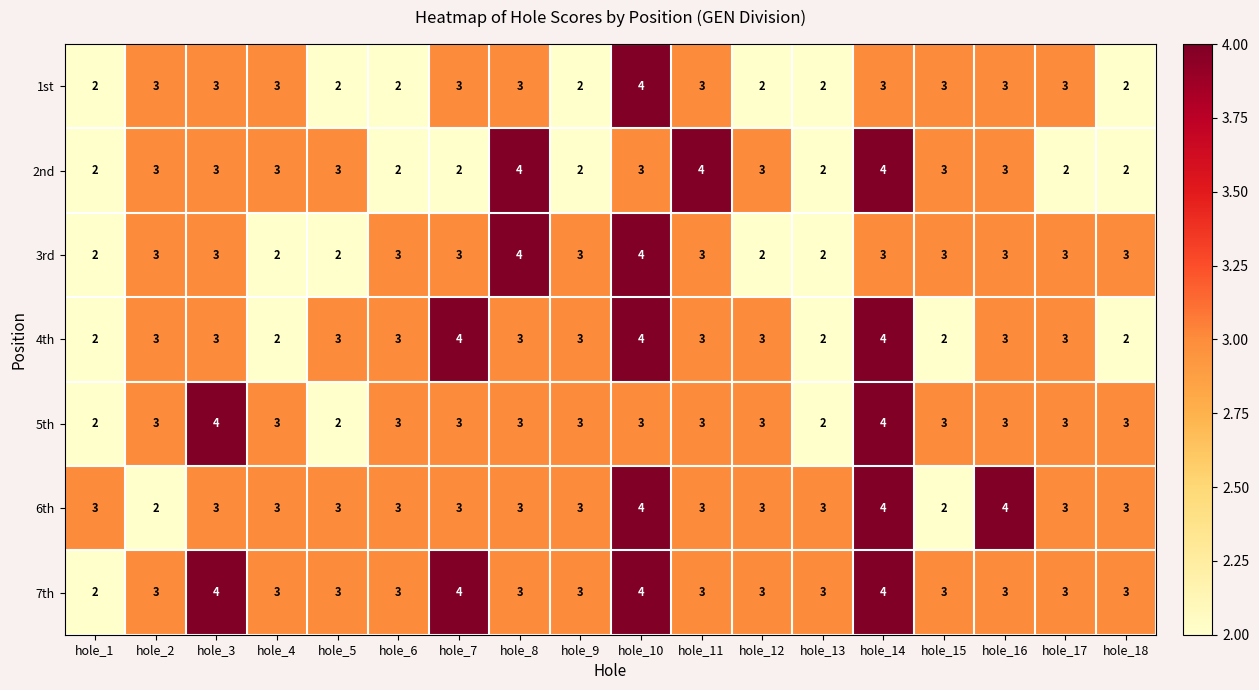

What is the average value of the 1st series?

3